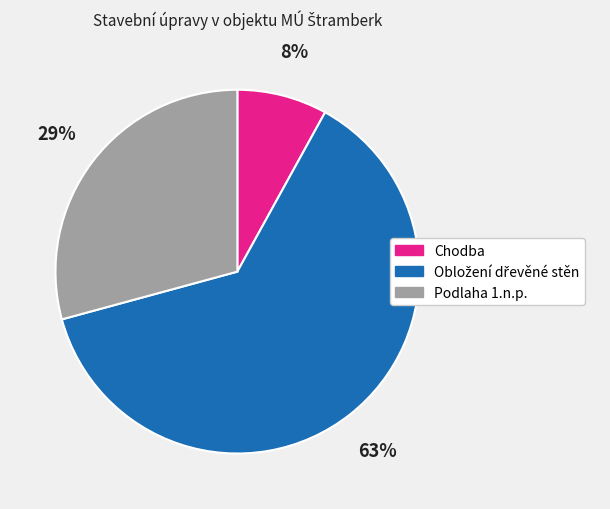

Does Podlaha 1.n.p. represent more than half of the total?

No